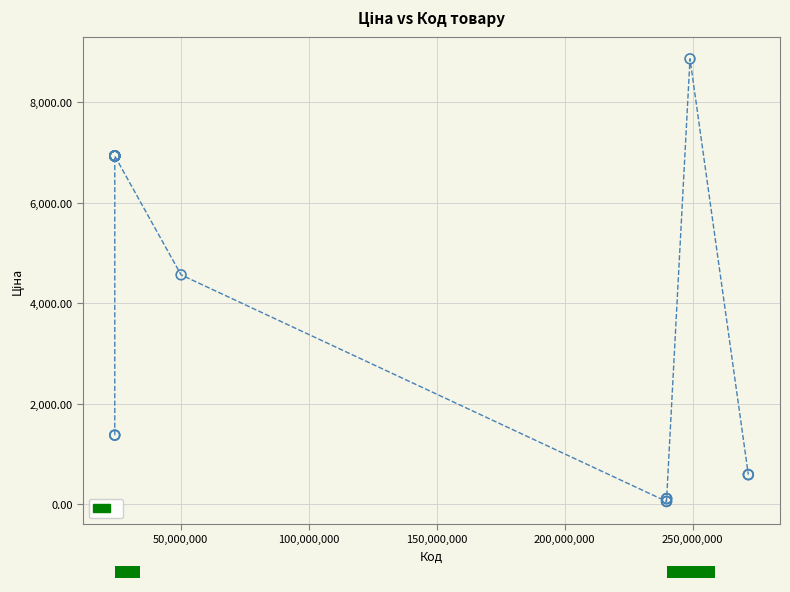

What Y value in the scatter plot is closest to 4456?

4561.9